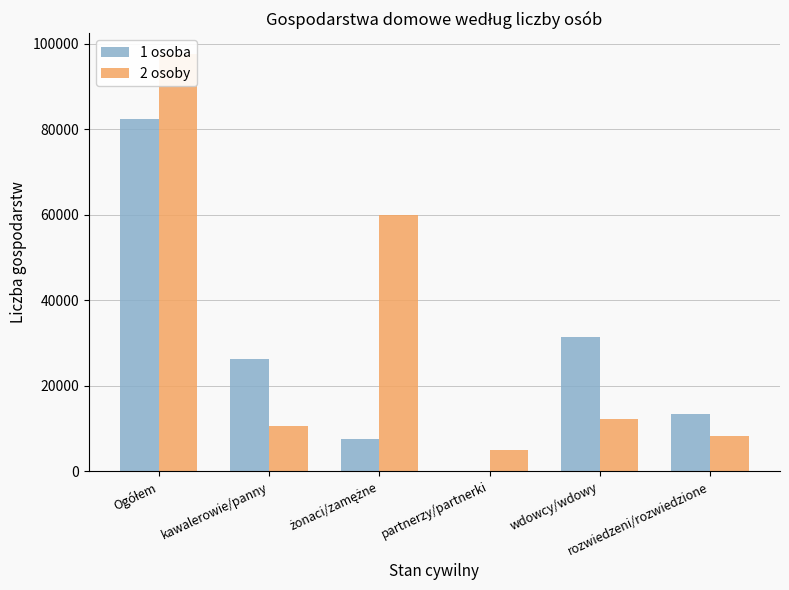

List the series in order of their peak value, highest first.

2 osoby, 1 osoba